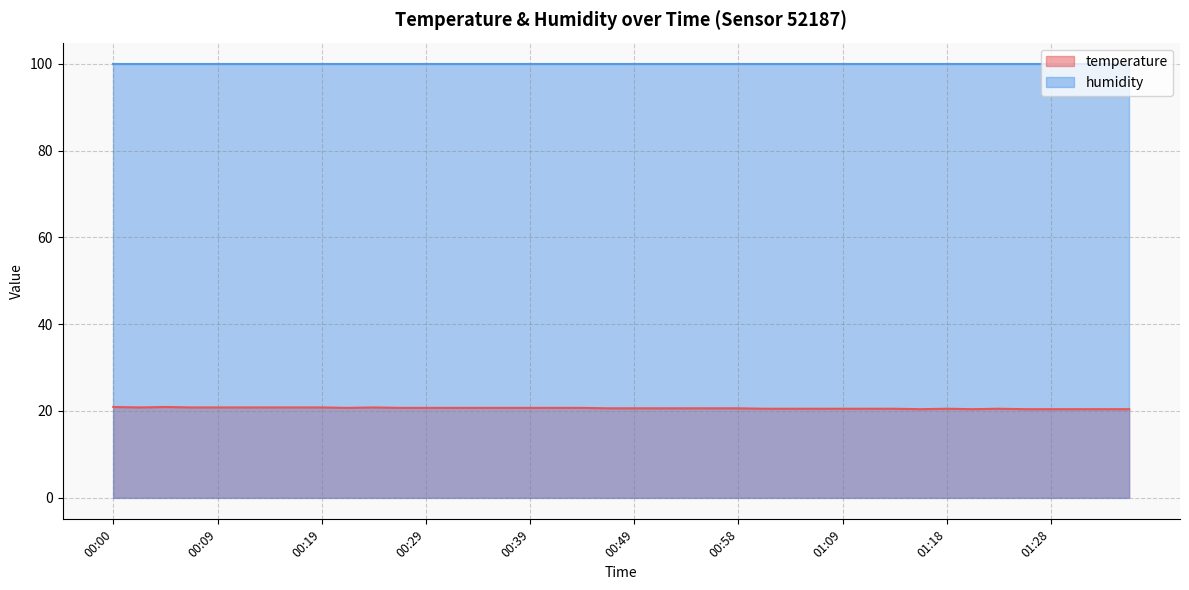

The value at 00:34 is 29.0. True or false?

False